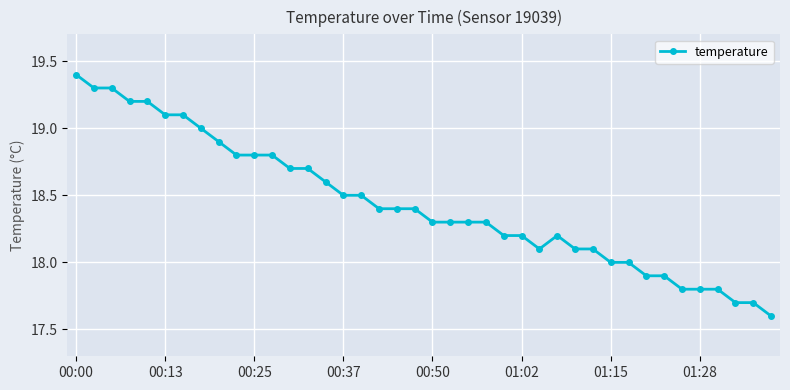

What is the greatest value displayed?

19.4